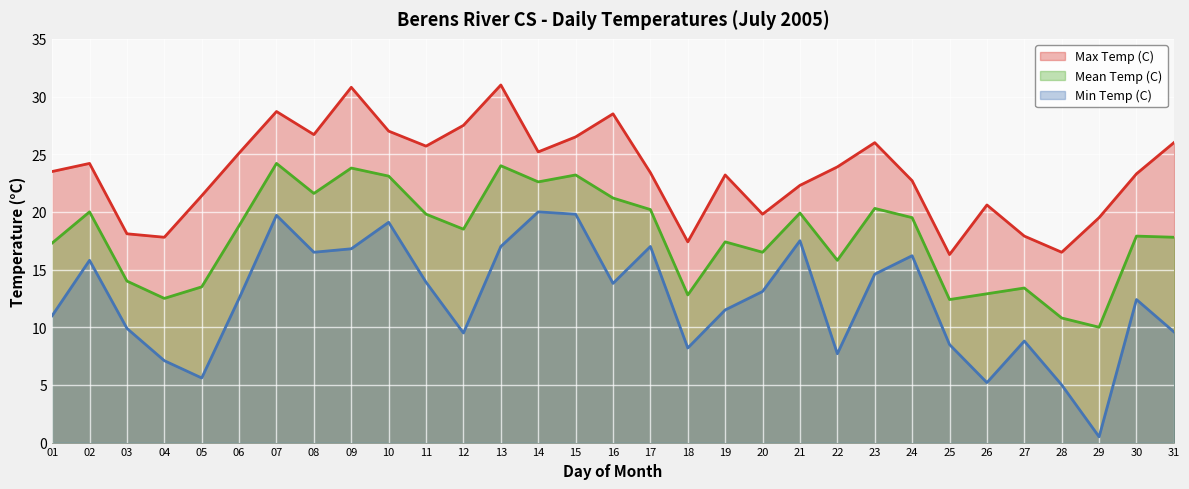

True or false: Min Temp (C) and Mean Temp (C) intersect in this chart.

False